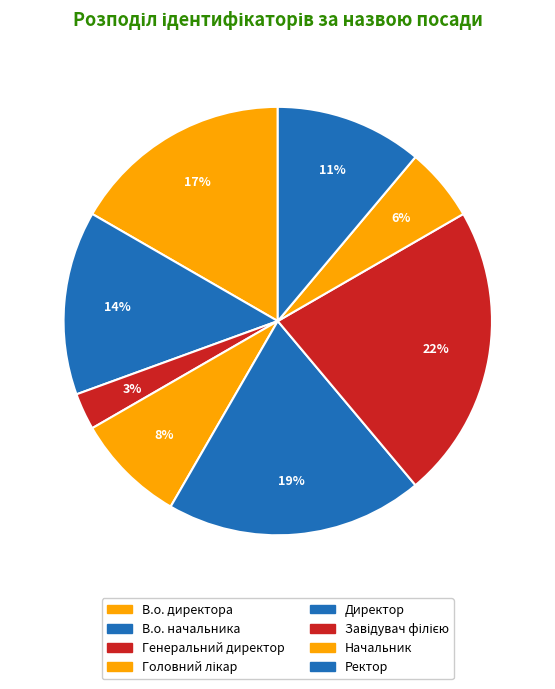

Is the sum of В.о. начальника and Ректор greater than half?

No